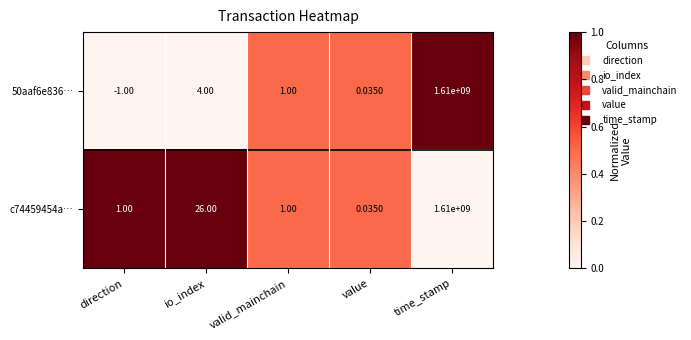

How many data points does each series have?

5